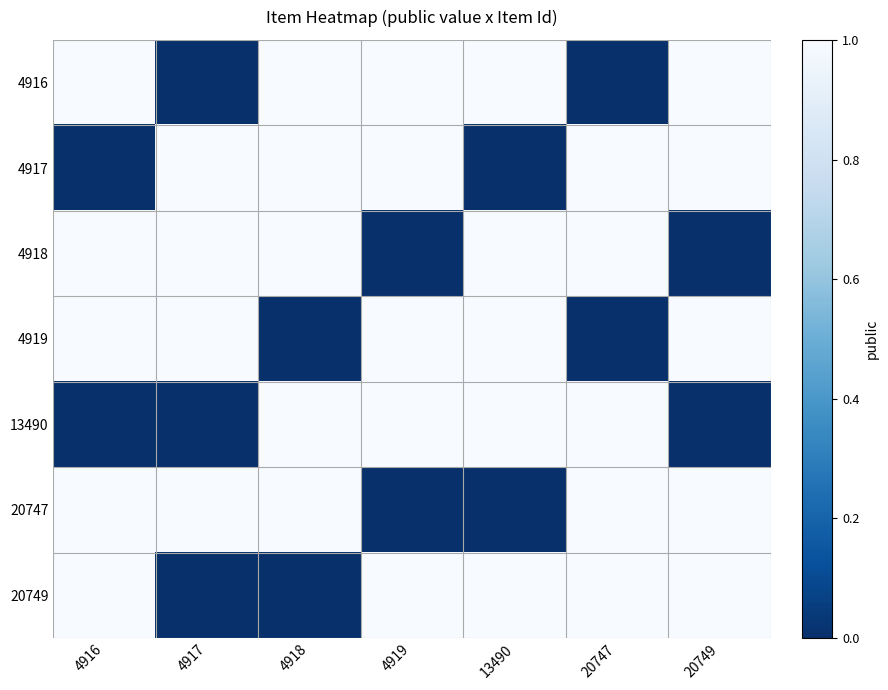

At which category is the sum across all series the highest?

4916